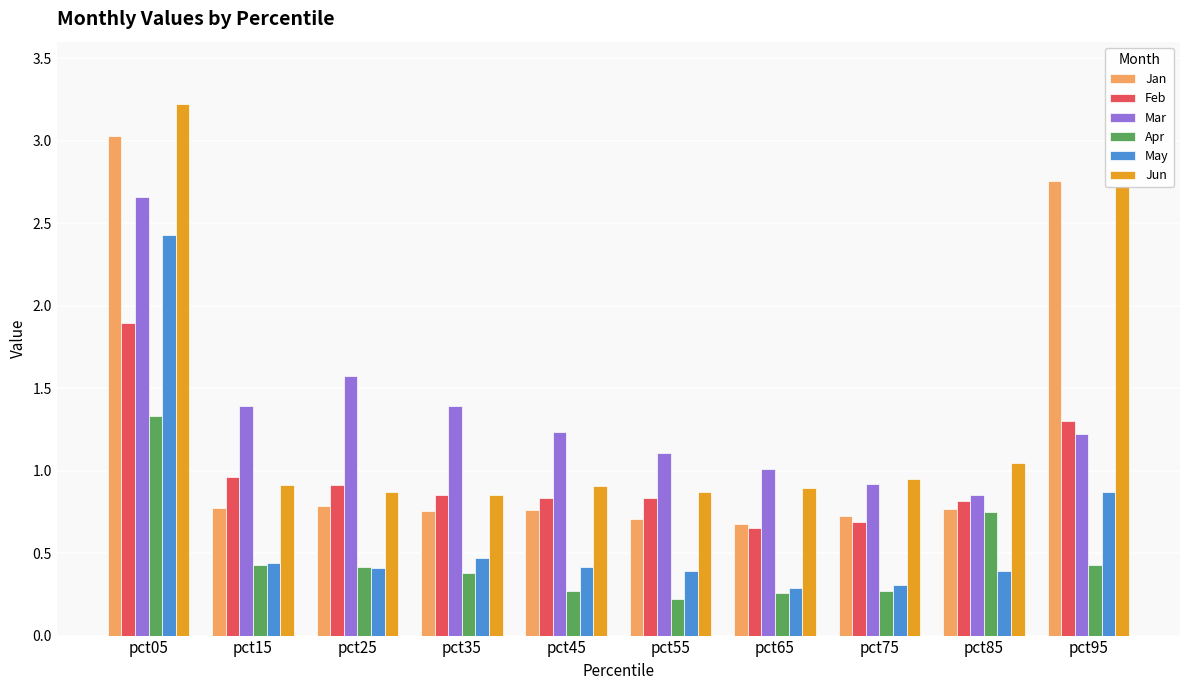

Which label corresponds to the largest value in the chart?

pct05